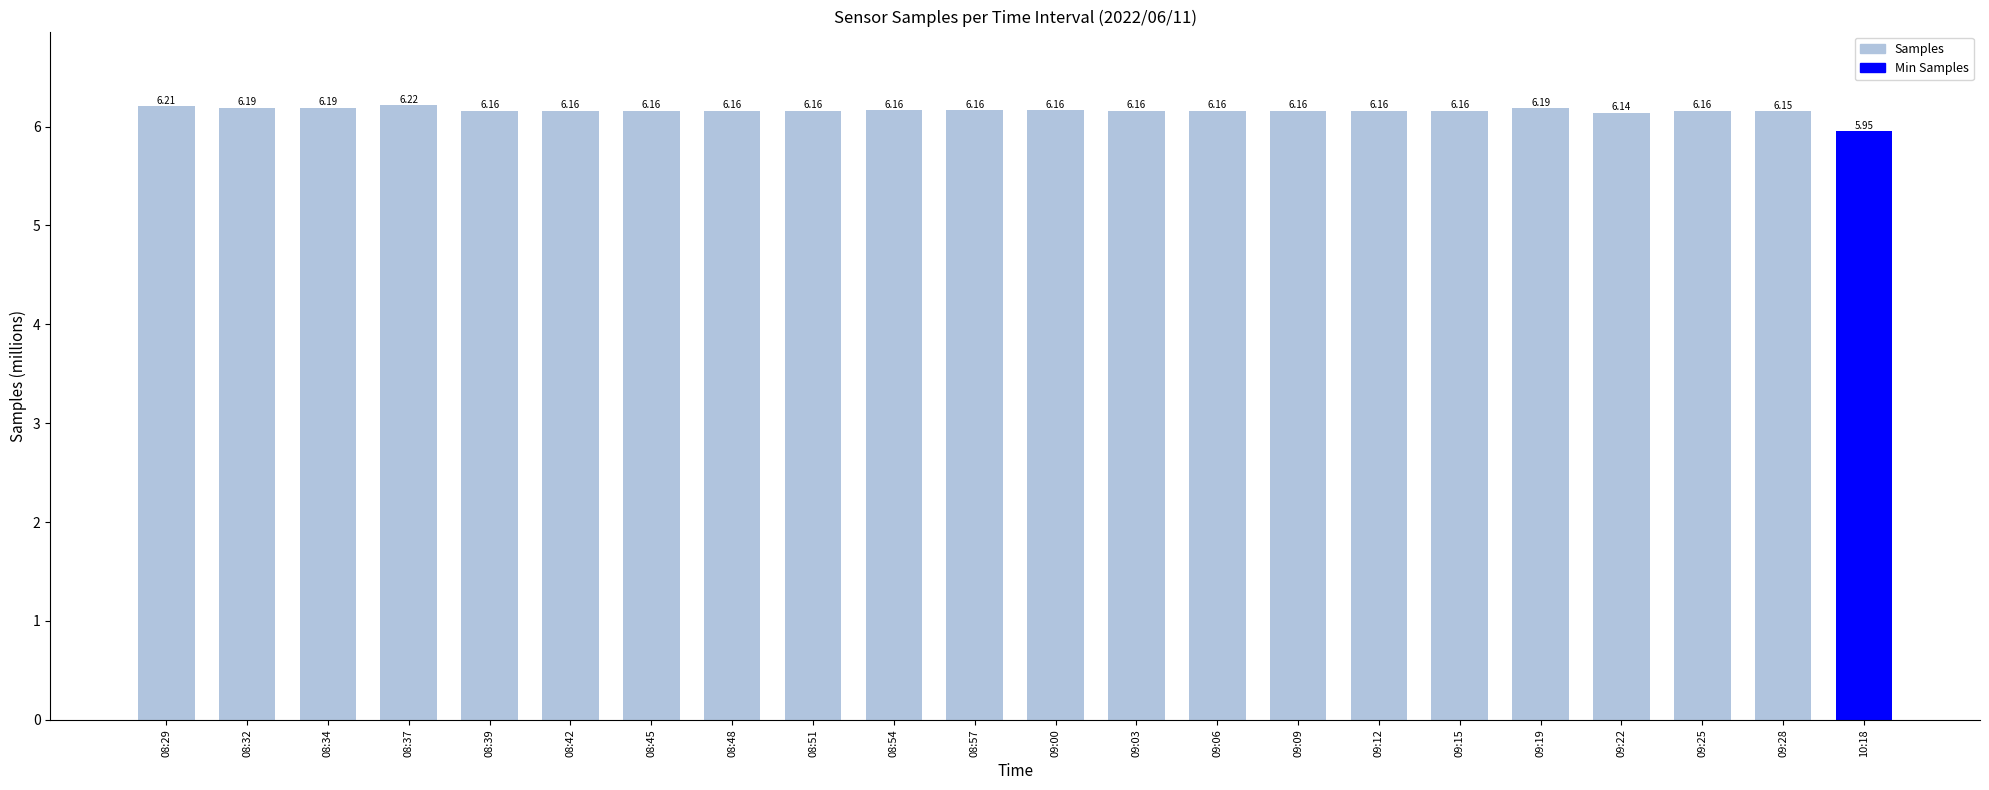

Where does the data first go above 6?

08:29